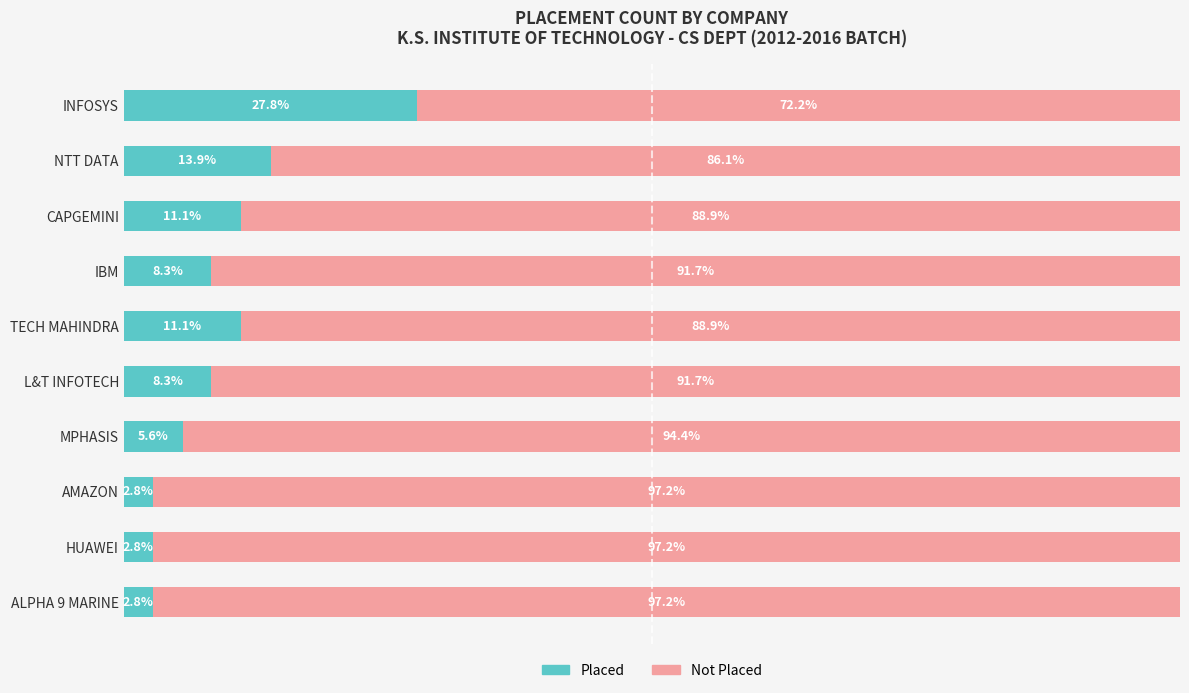

At which label is Placed closest to 15?

NTT DATA